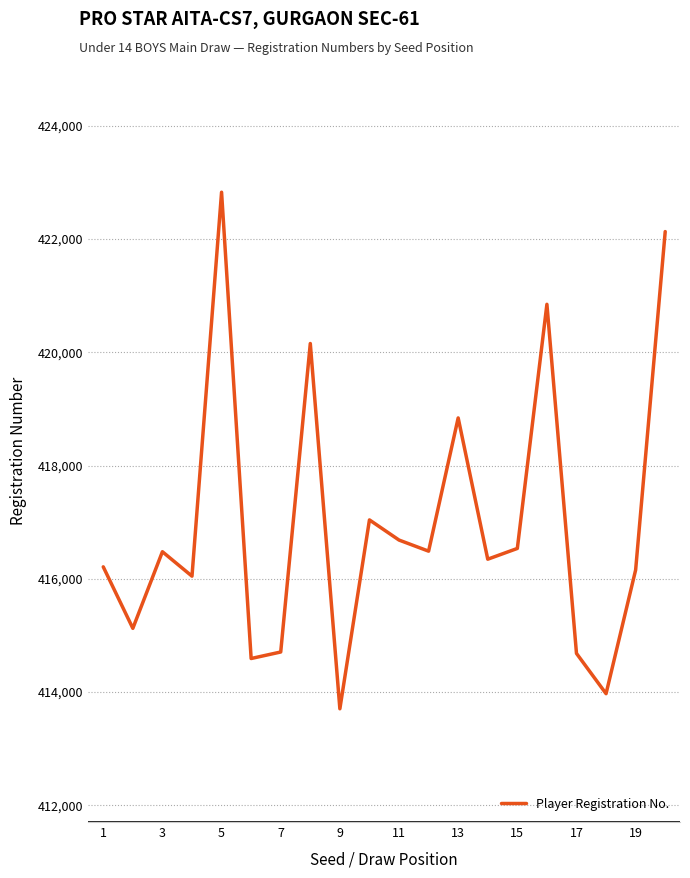

True or false: there are more than 2 points higher than both neighbors.

True